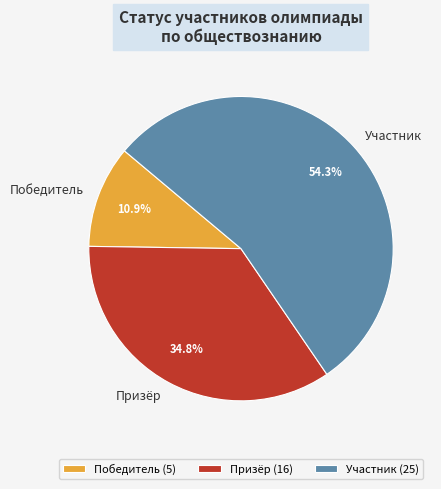

How many slices are in this pie chart?

3